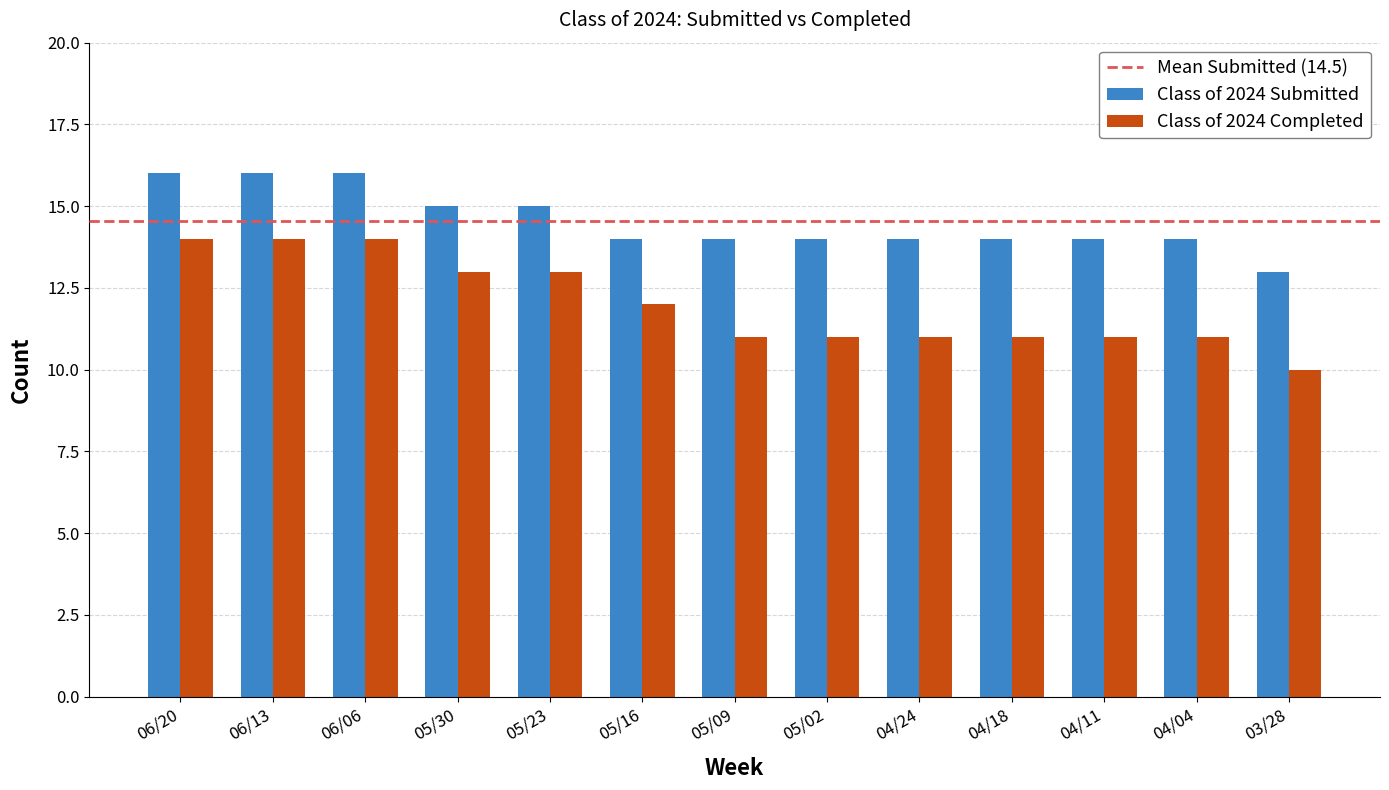

At which category does the chart reach its minimum across all series?

03/28